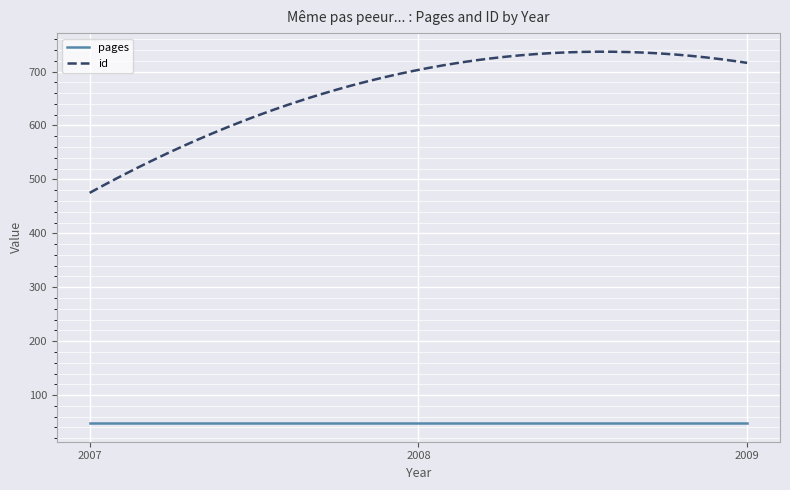

Rank the series by their maximum value, from highest to lowest.

id, pages